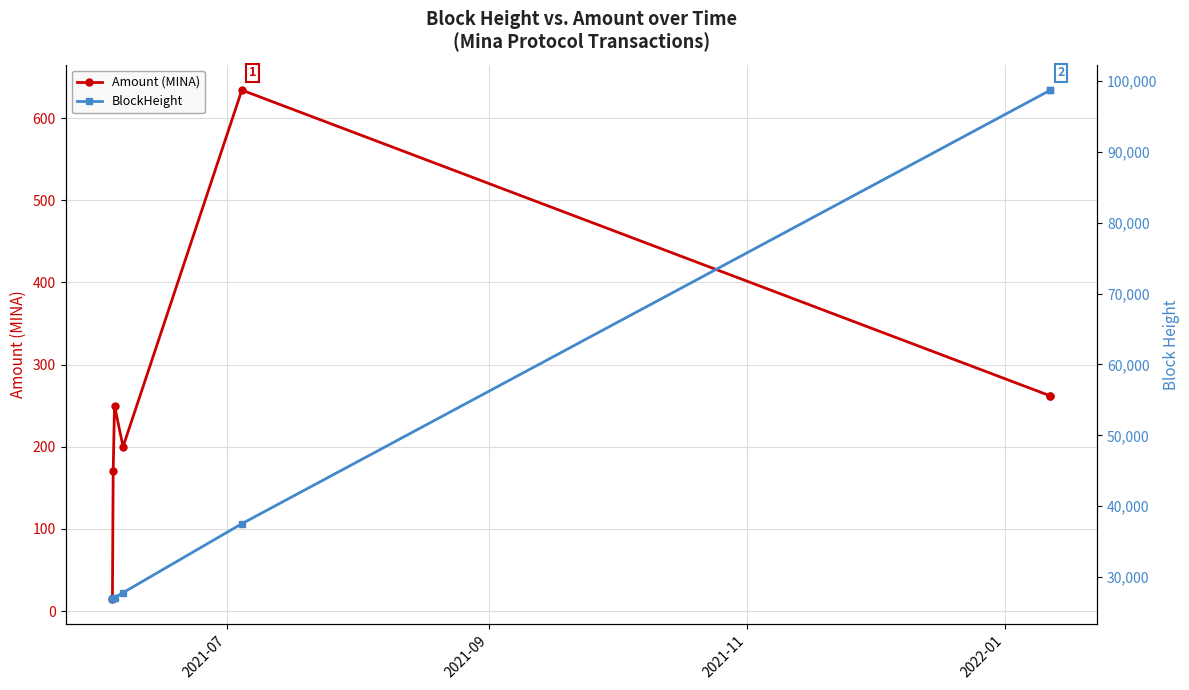

What is the value of the Amount (MINA) point at the 5th from the left?

634.0